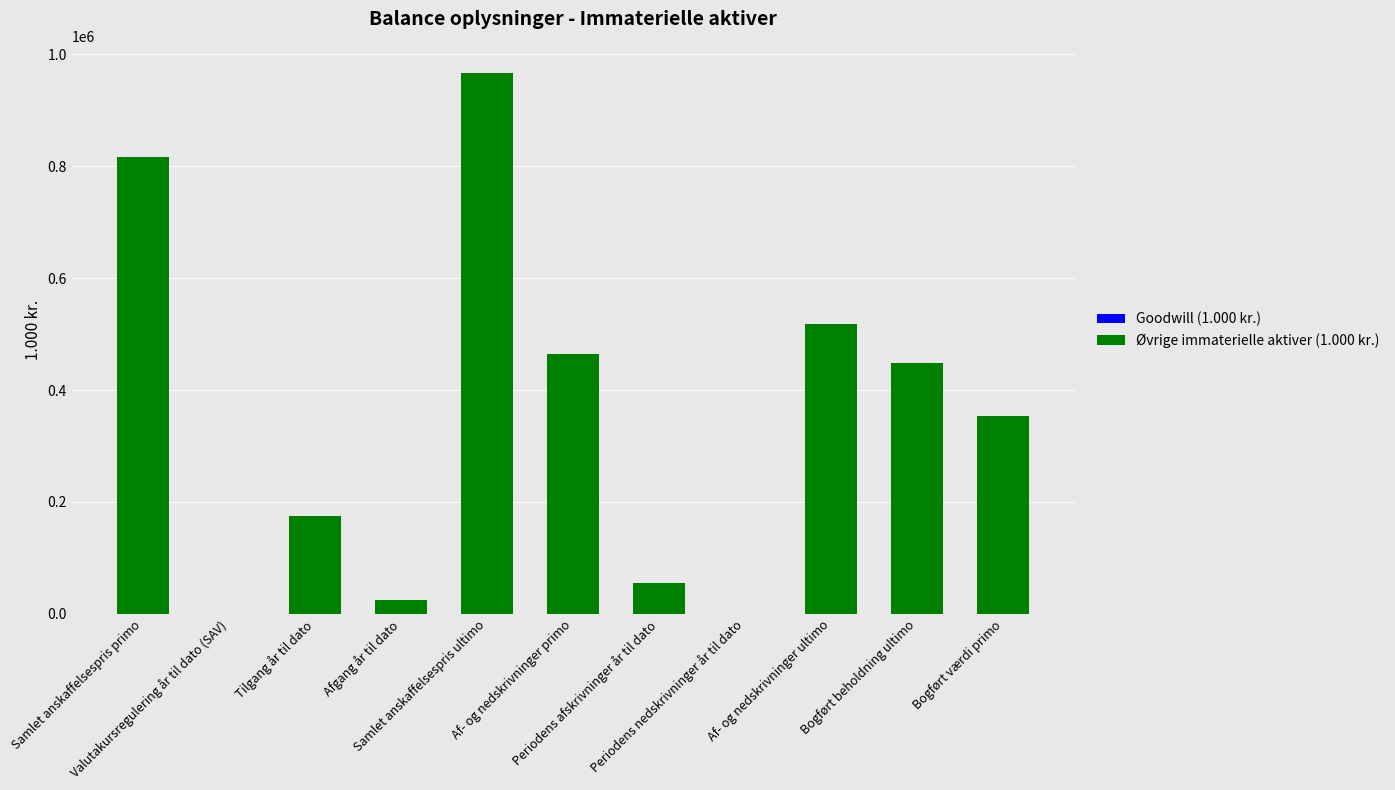

What is the greatest value displayed?

967074